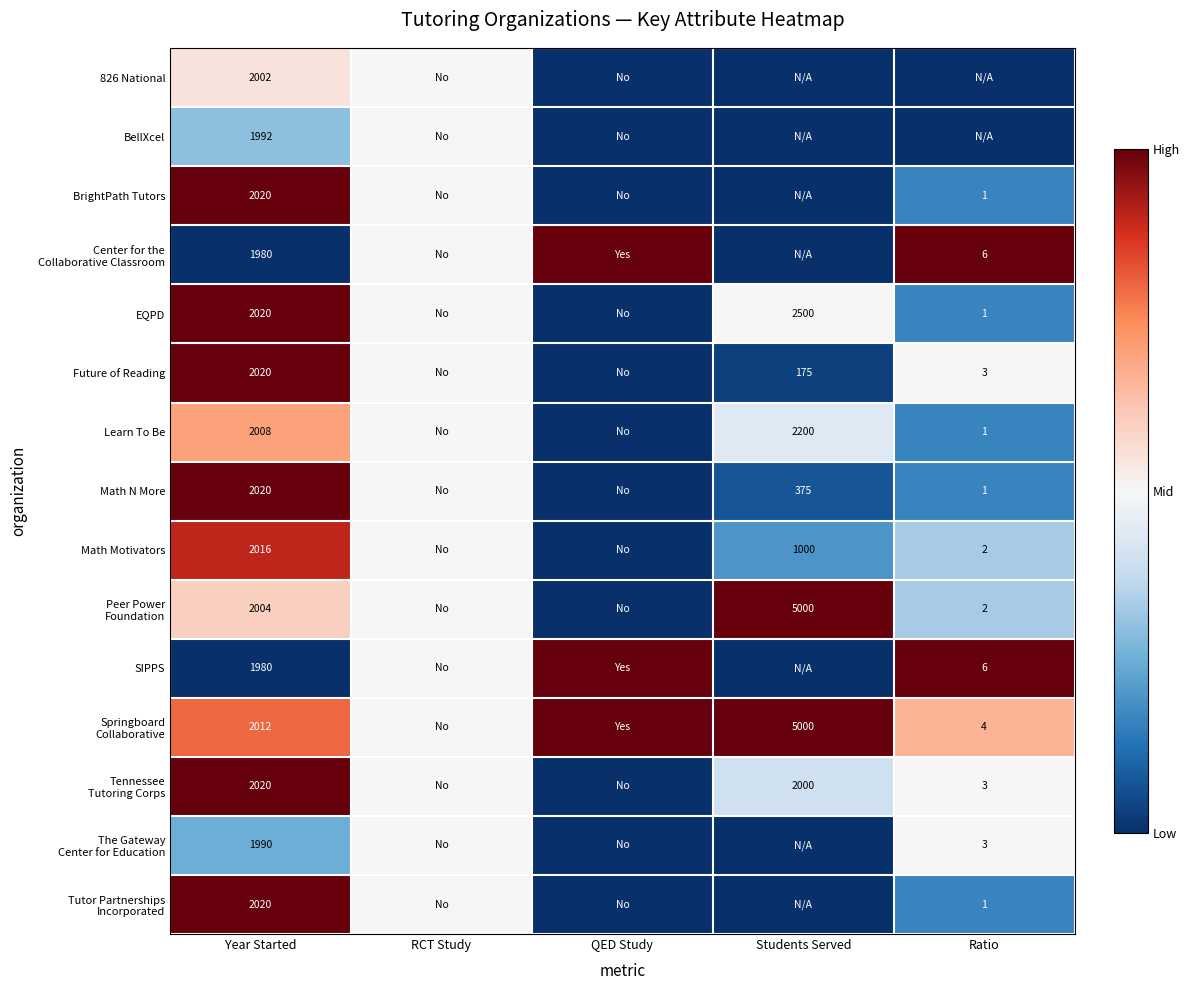

What is the total value across all series at Year Started?

30104